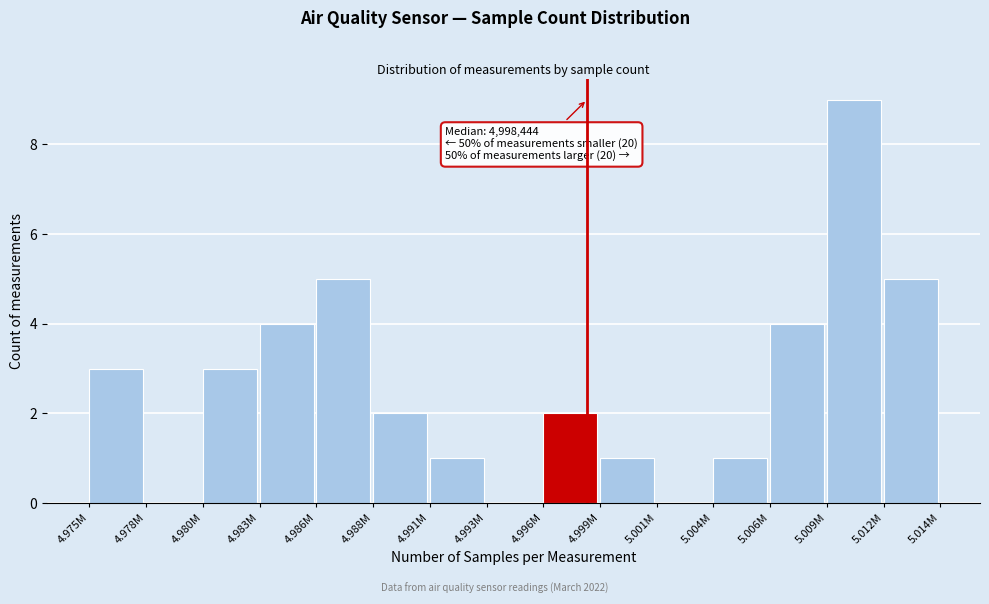

Reading right to left, extract all data points from this chart.

5.012M=5	5.009M=9	5.006M=4	5.004M=1	5.001M=0	4.999M=1	4.996M=2	4.993M=0	4.991M=1	4.988M=2	4.986M=5	4.983M=4	4.980M=3	4.978M=0	4.975M=3